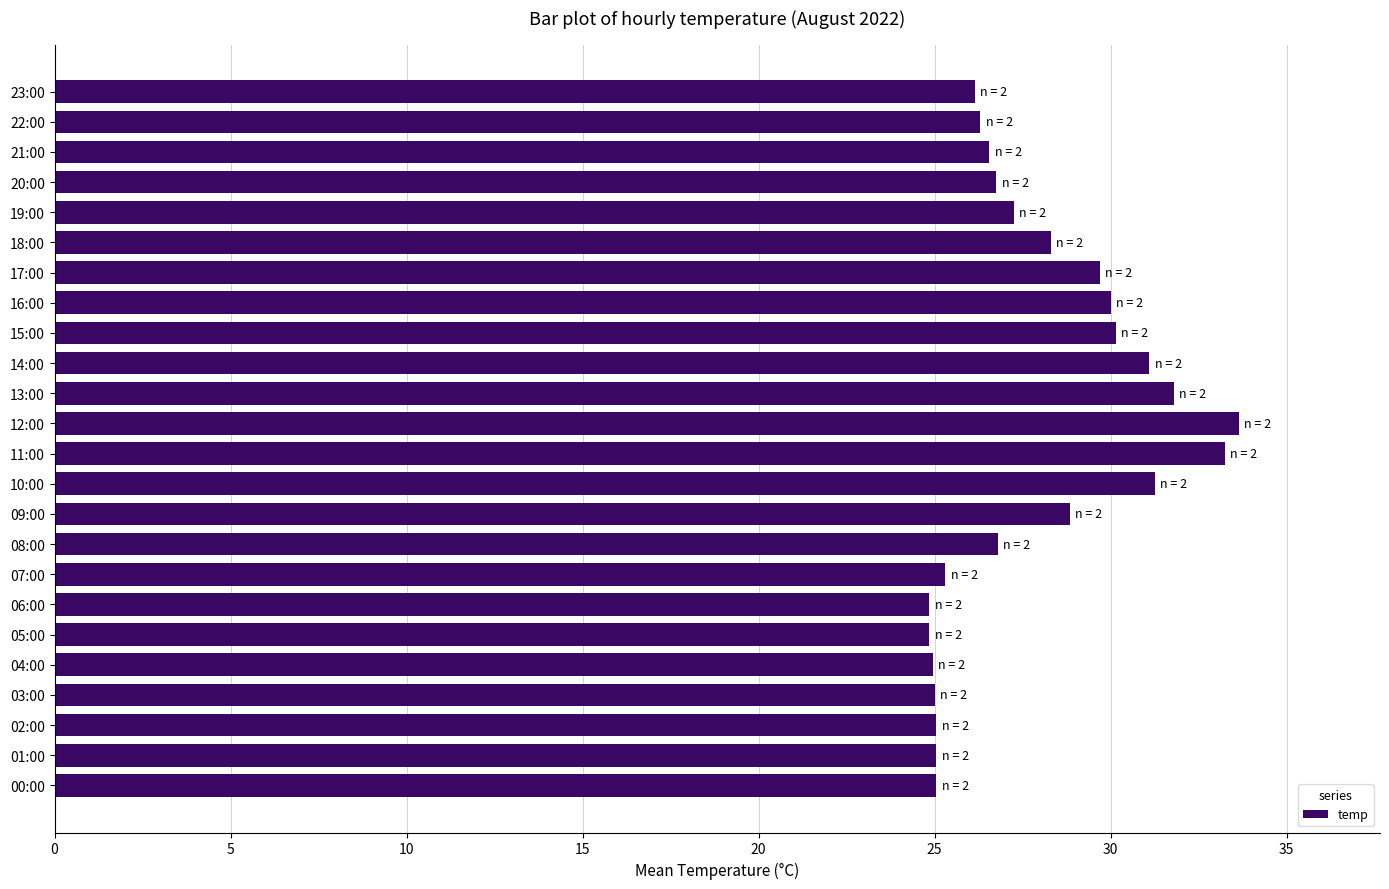

Is it true that the value at 05:00 is 24.9?

True